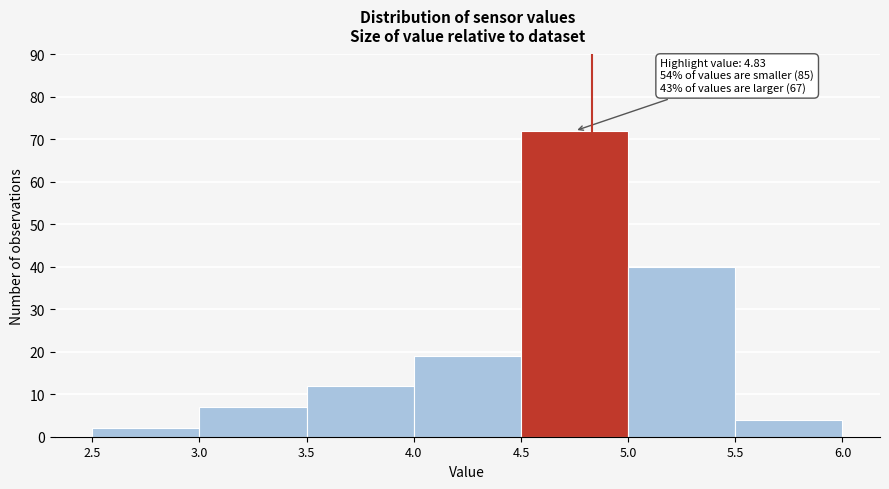

Which range on the x-axis has the tallest bar?

4.5 to 5.0